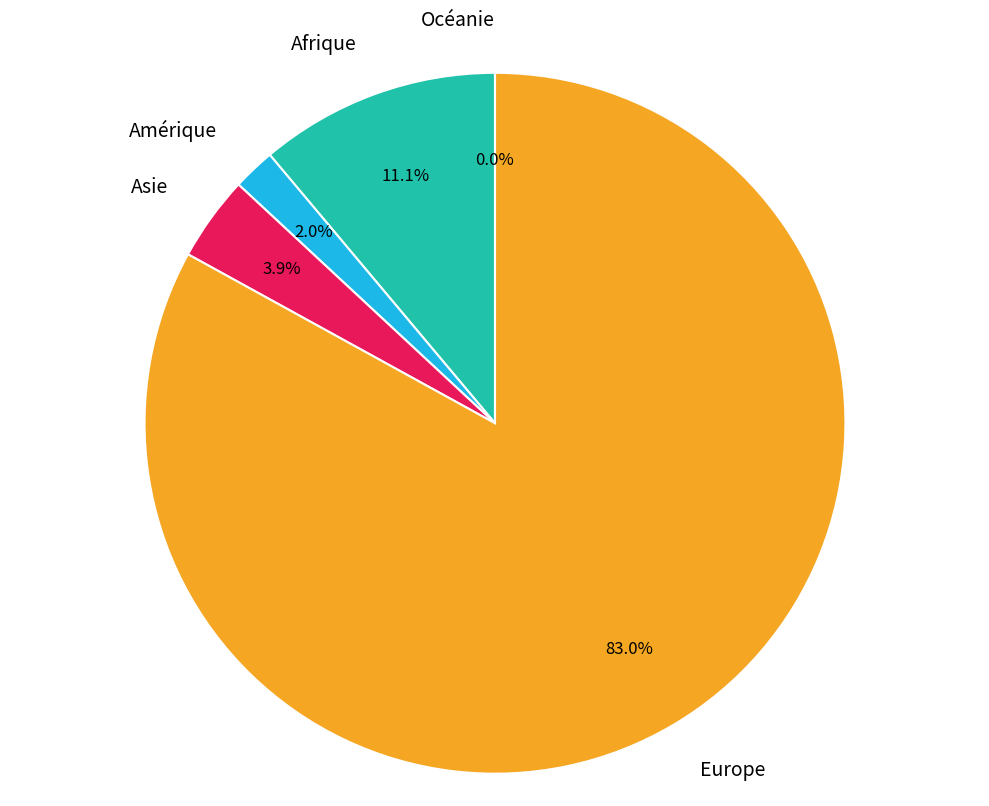

What is the change in value from Afrique to Europe?

+110